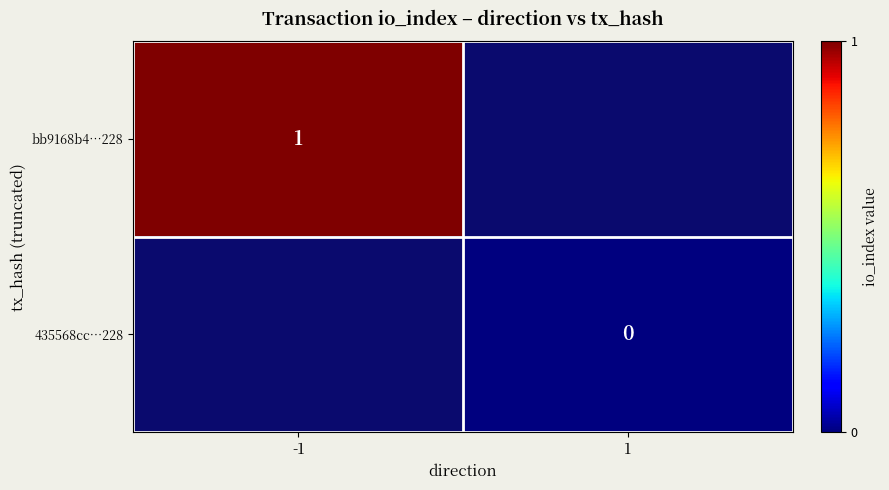

Is the value of bb9168b4…228 at -1 greater than the value of 435568cc…228 at 1?

Yes